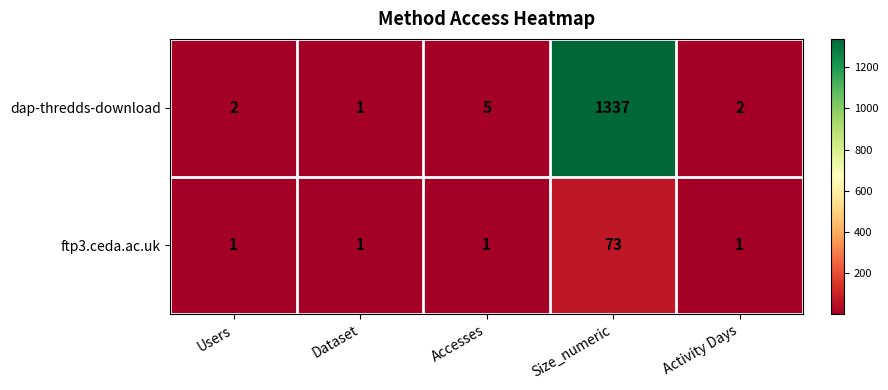

What is the maximum value shown in the chart?

1337